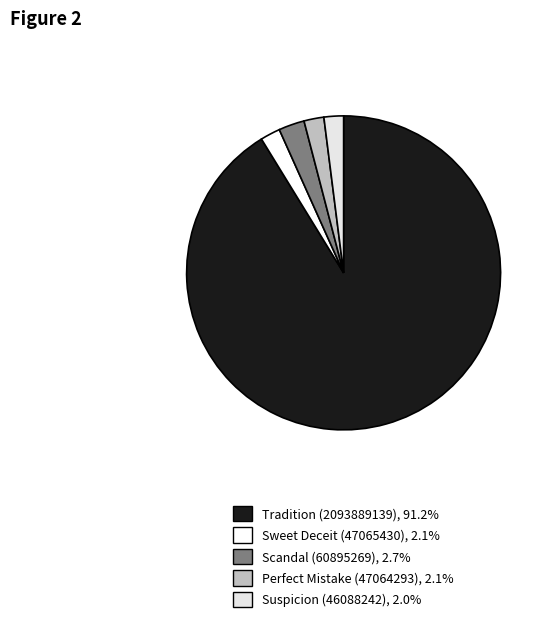

Does any single category account for the majority?

Yes